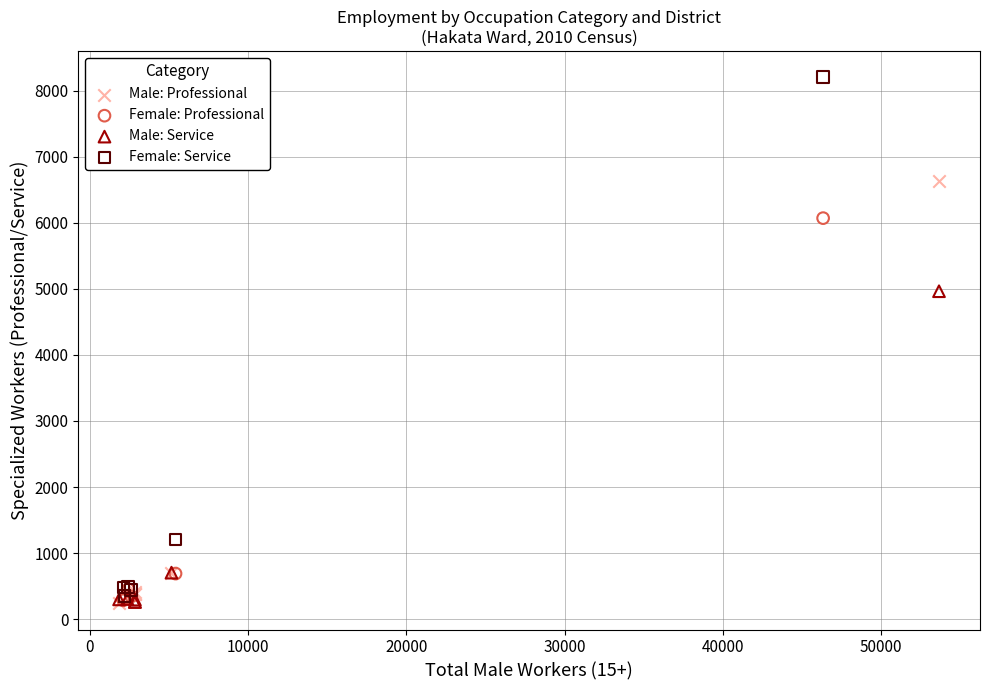

Which series has the widest spread of Y values?

Female: Service